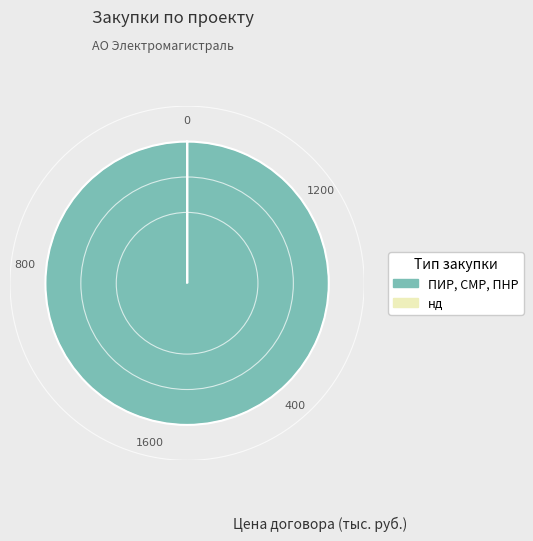

What is the largest slice in the pie chart?

ПИР, СМР, ПНР